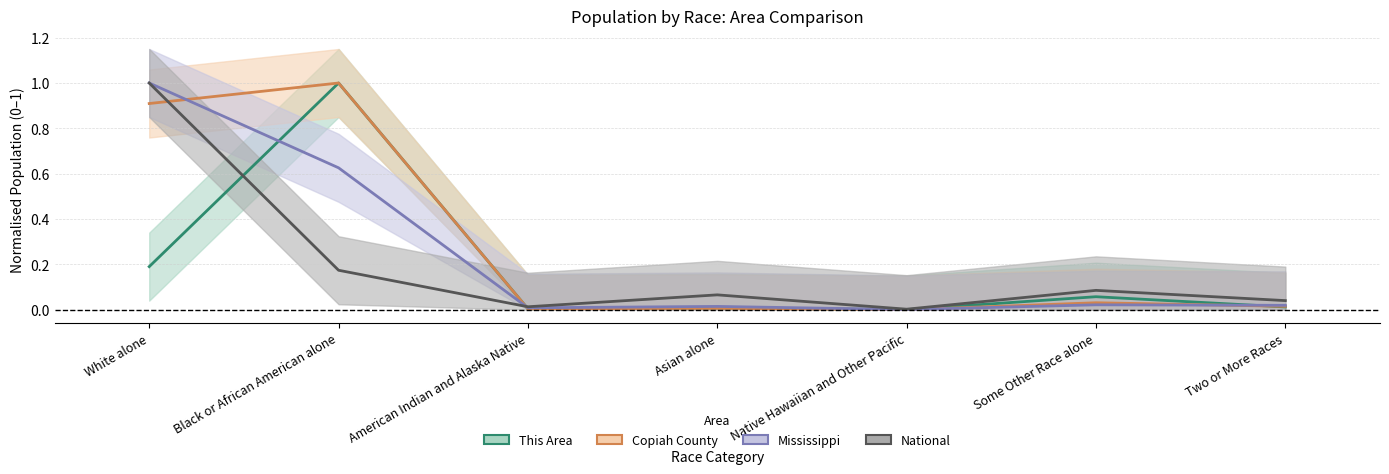

Count the number of categories in the chart.

7